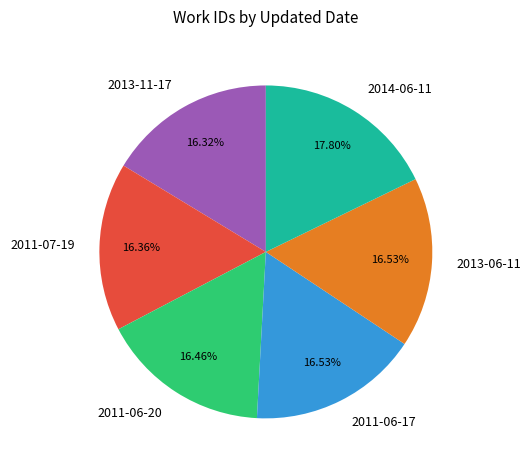

What is the ratio of the value at 2013-06-11 to the value at 2011-06-20?

1.0